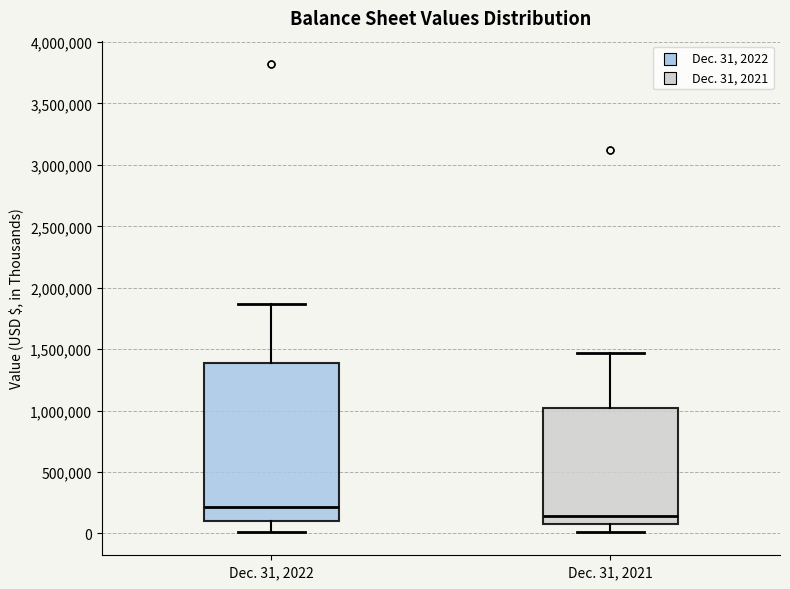

Reading left to right, transcribe this box plot: for each box, give where its median line is, the range the box spans, and where its two whiskers end, as read against the y-axis. The values are not printed on the chart, so give them approximately, as read against the axis.

Dec. 31, 2022: median 200000, box 100000 to 1400000, whiskers 0 to 1850000
Dec. 31, 2021: median 150000, box 100000 to 1000000, whiskers 0 to 1450000